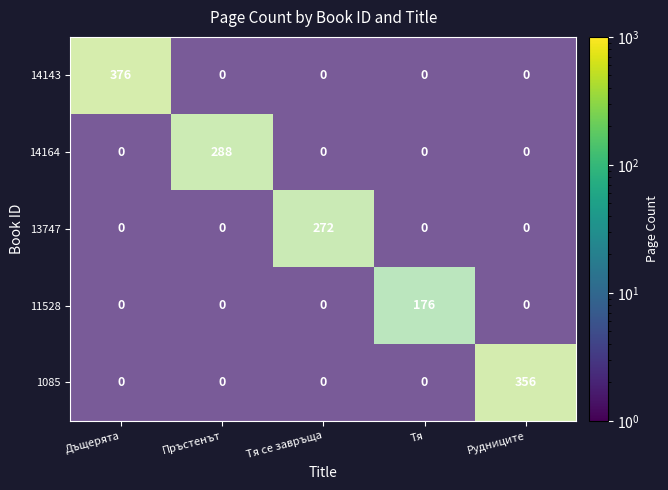

Where is 1085 nearest to the value 0?

Рудниците